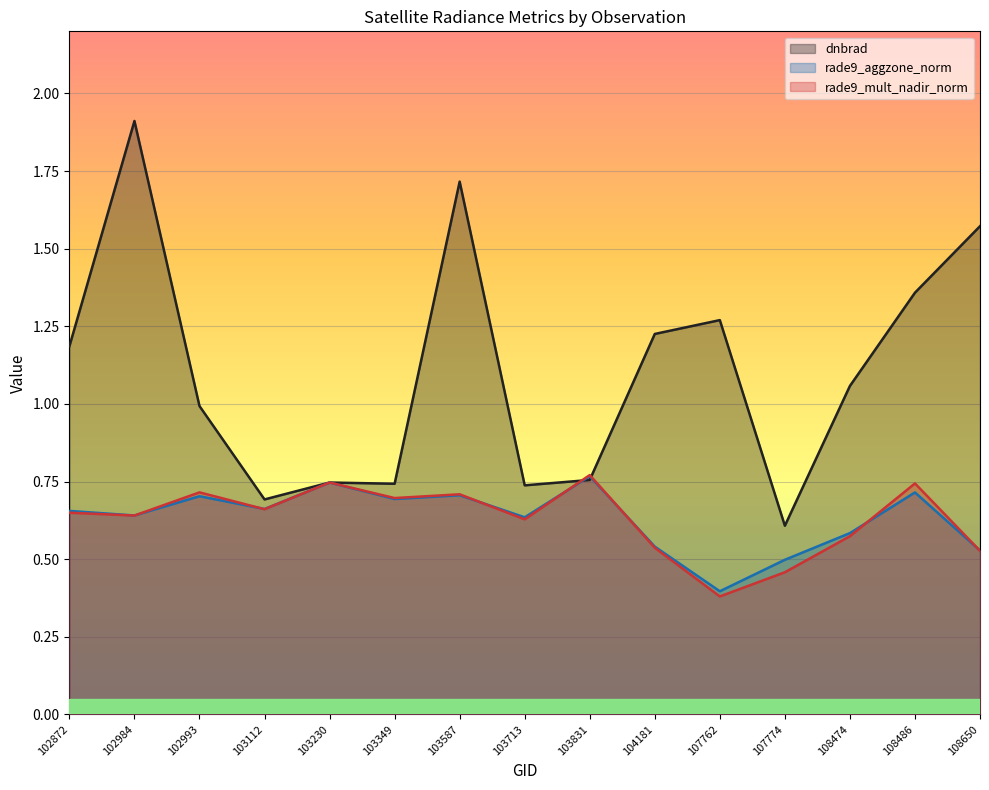

Which category has the lowest value in the rade9_aggzone_norm series?

107762